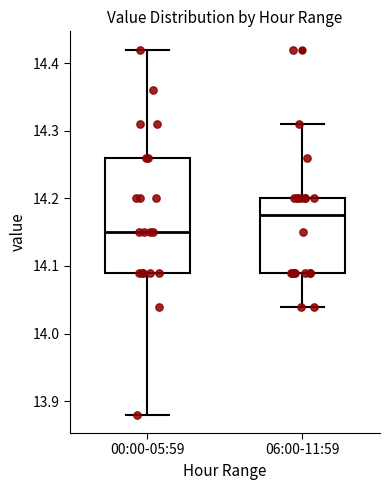

Where is the upper edge of the box for 06:00-11:59 on the y-axis? The values are not printed on the chart, so give them approximately, as read against the axis.

14.20